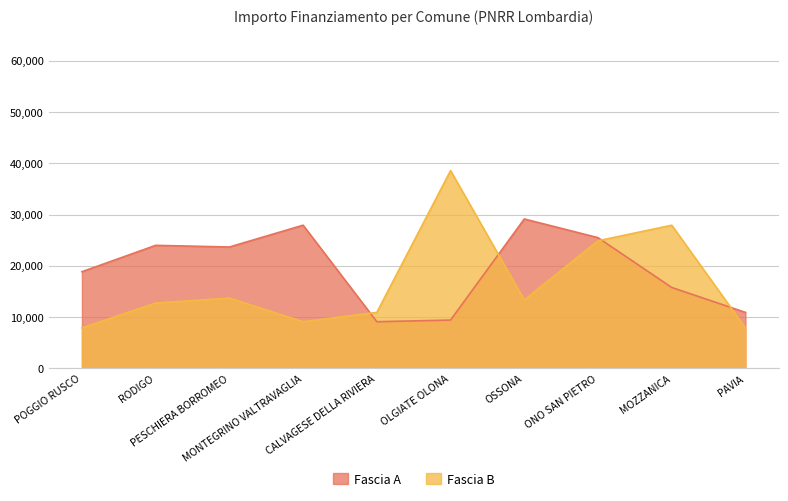

Read the Fascia A value at RODIGO, to the nearest 10.

24000